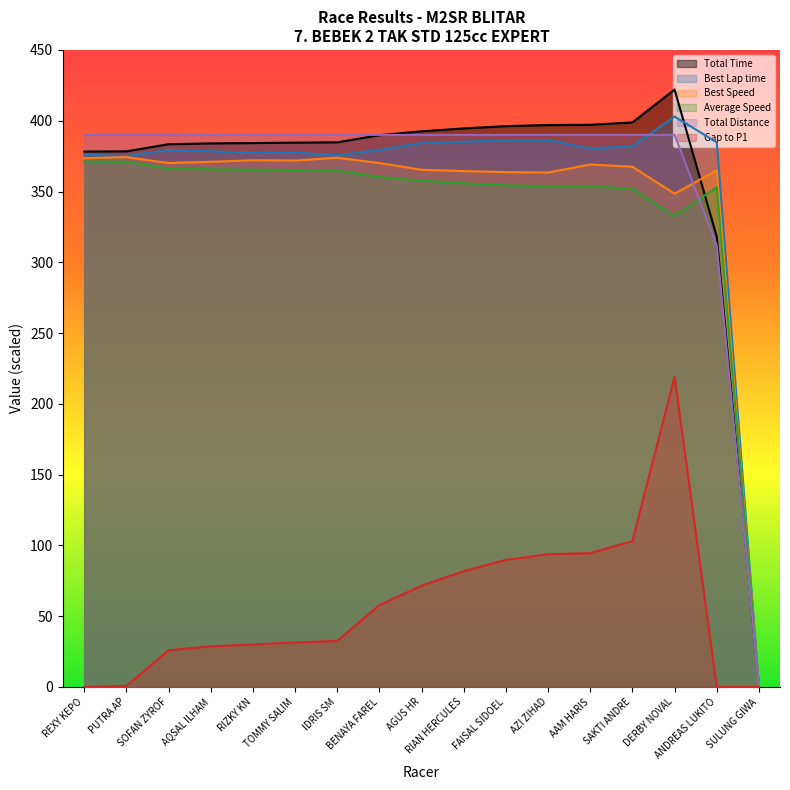

What is the sum of the Total Time values at RIZKY KN and BENAYA FAREL?

774.0